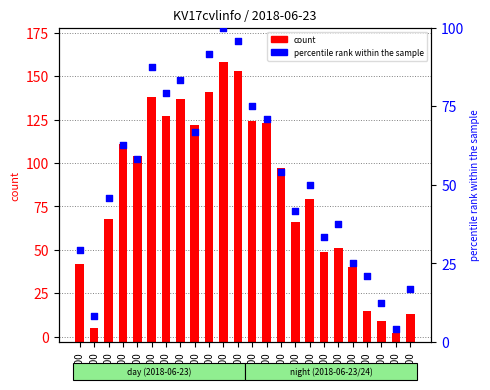

What are all the series names shown in the legend?

count, percentile rank within the sample